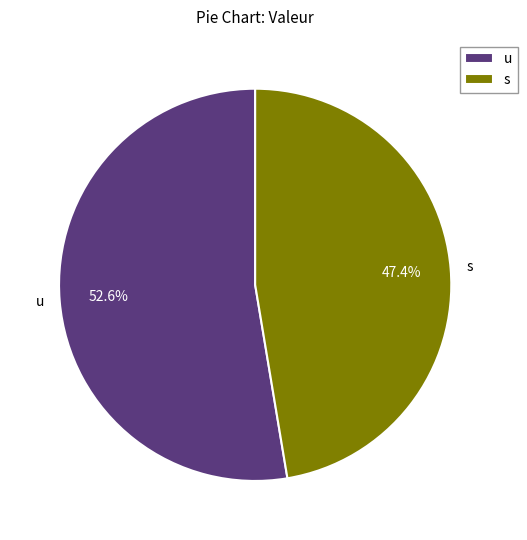

To the nearest percent, what portion does s represent?

47%